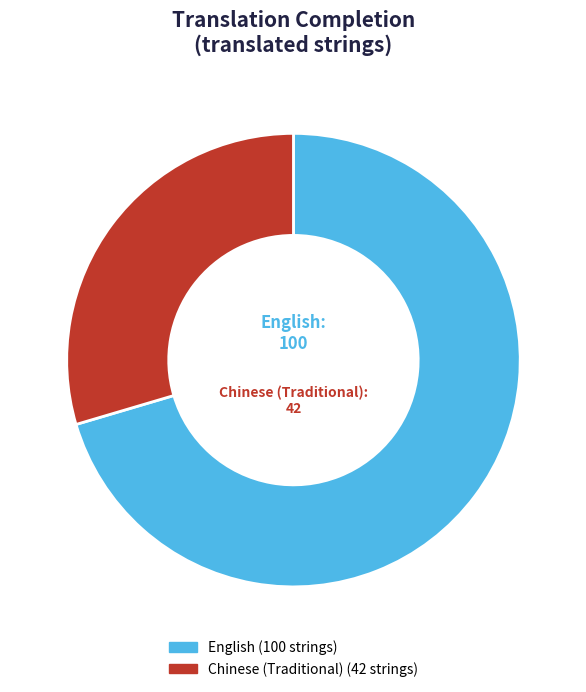

Combined, do Chinese (Traditional) and English account for over 50%?

Yes